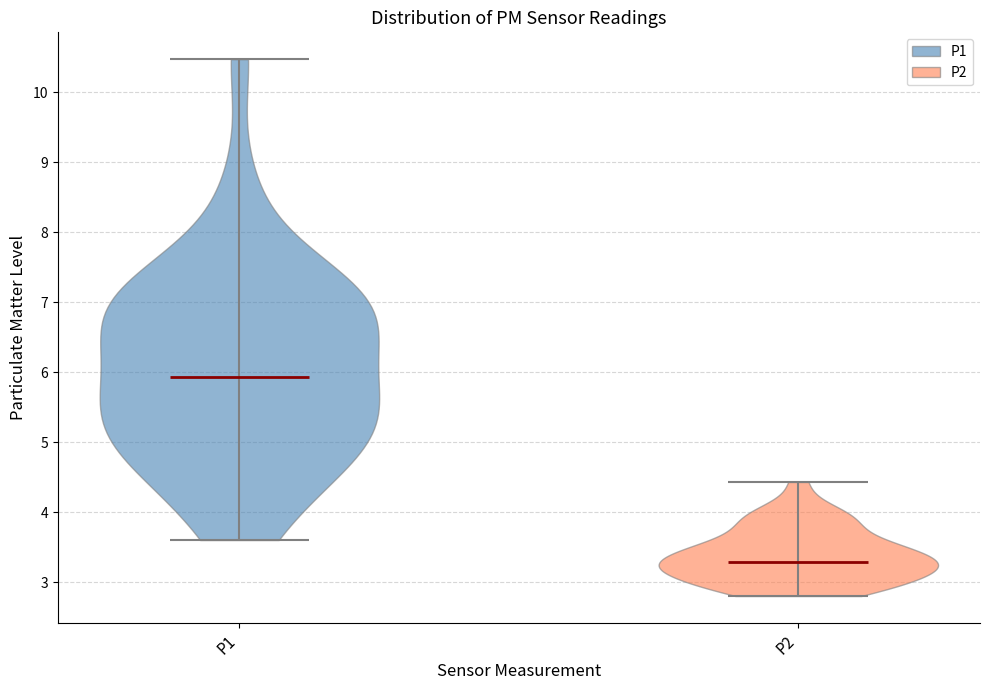

Reading left to right, read every violin against the y-axis: where its median line is, and the lowest and highest points it reaches. The values are not printed on the chart, so give them approximately, as read against the axis.

P1: median line 5.9, lowest point 3.6, highest point 10.5
P2: median line 3.3, lowest point 2.8, highest point 4.4